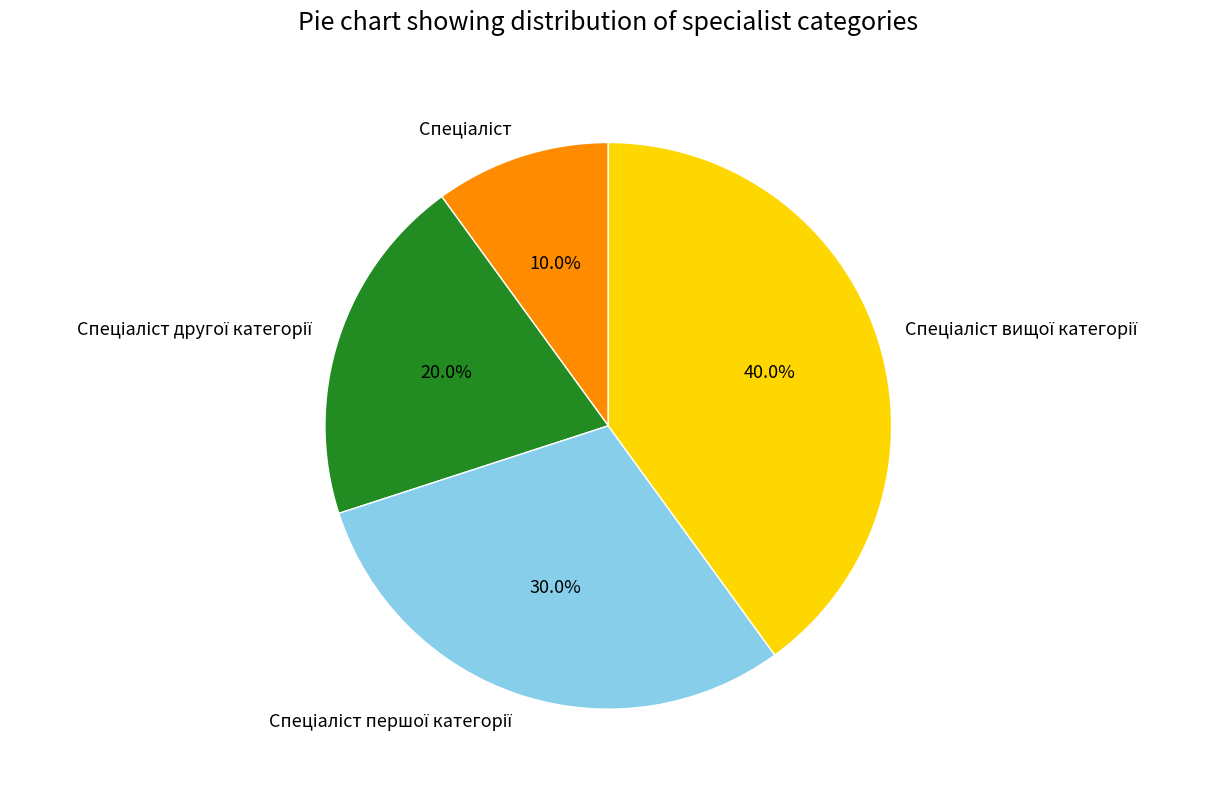

To the nearest percent, what is the difference between the largest and smallest slice percentages?

30%